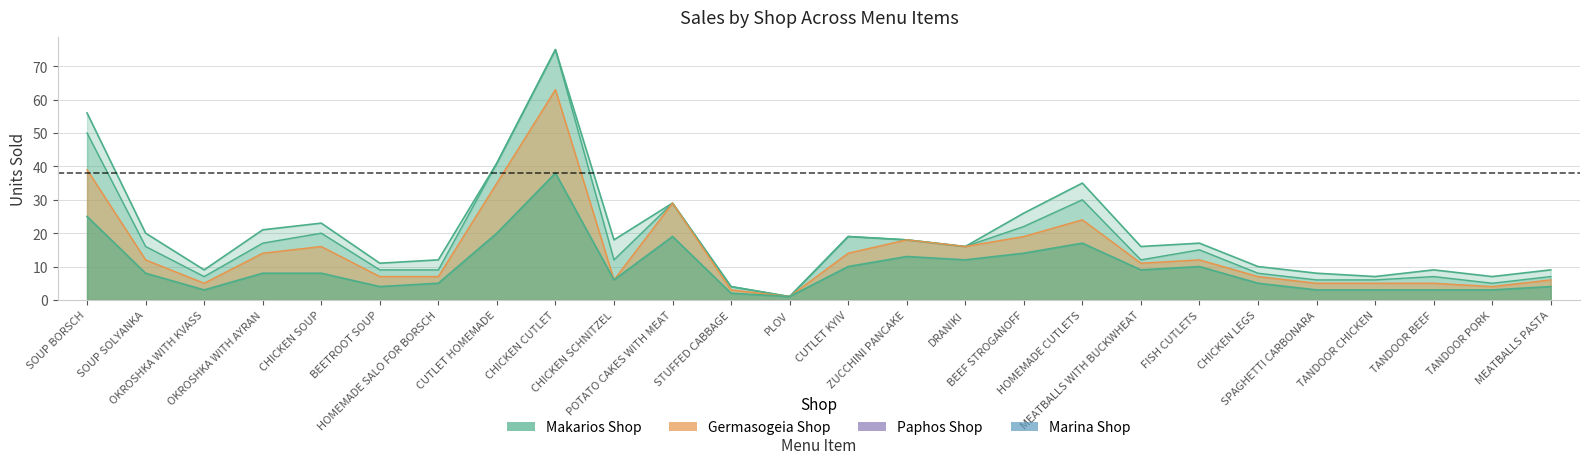

The Marina Shop series shows 0 at CHICKEN CUTLET. True or false?

True